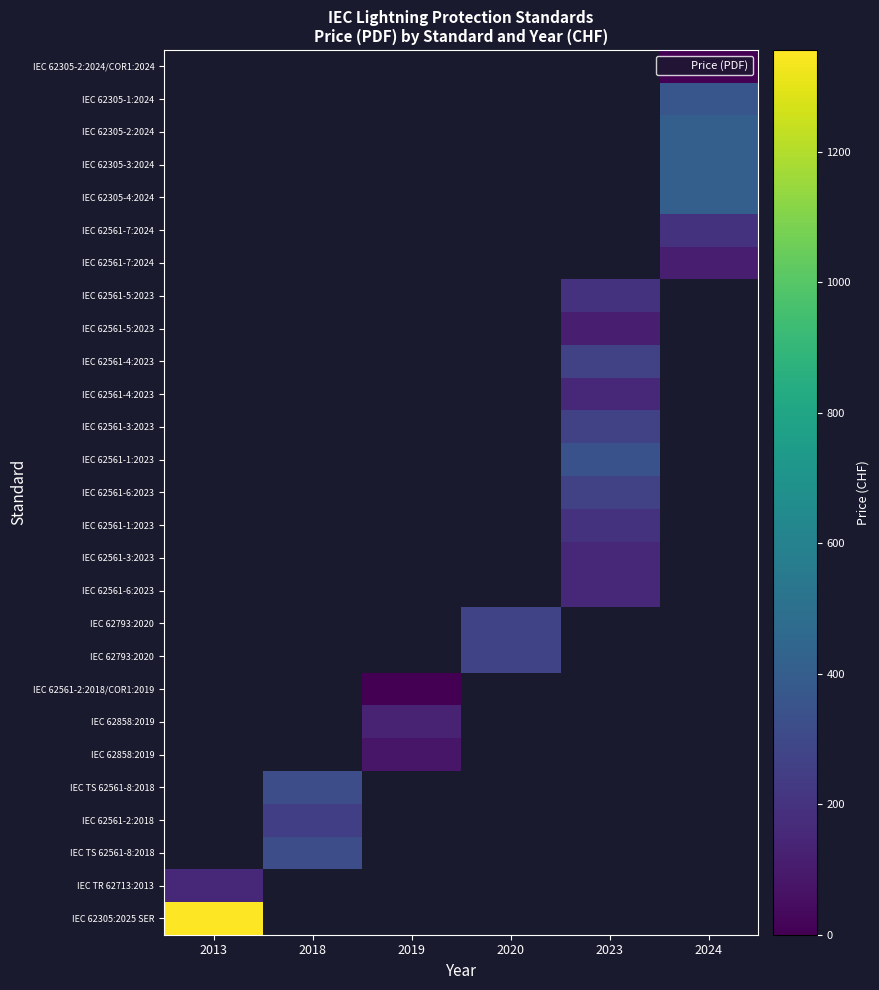

How many series are shown in this chart?

27